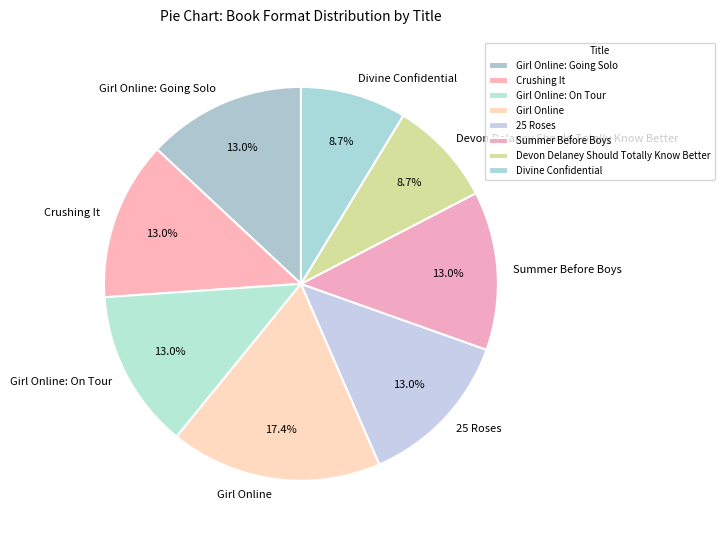

To the nearest percent, what is the combined percentage of Girl Online: Going Solo and 25 Roses?

26%